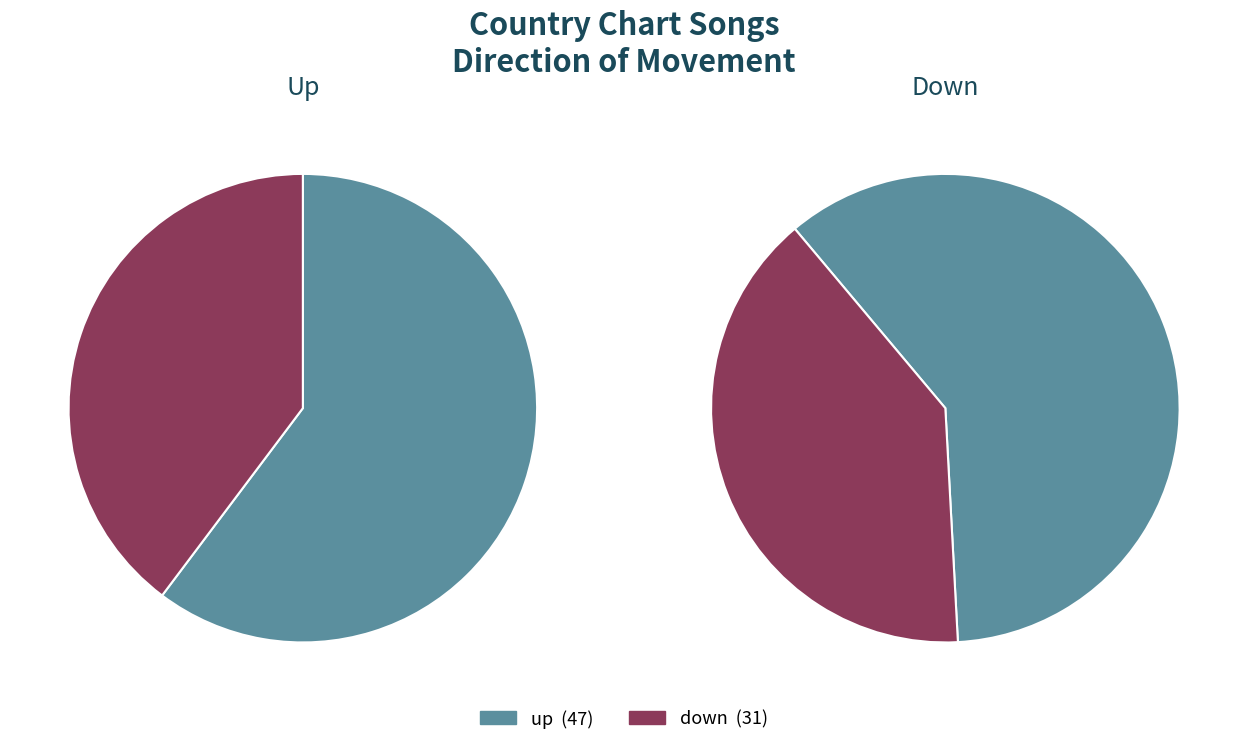

What portion of the pie excludes up?

39.7%